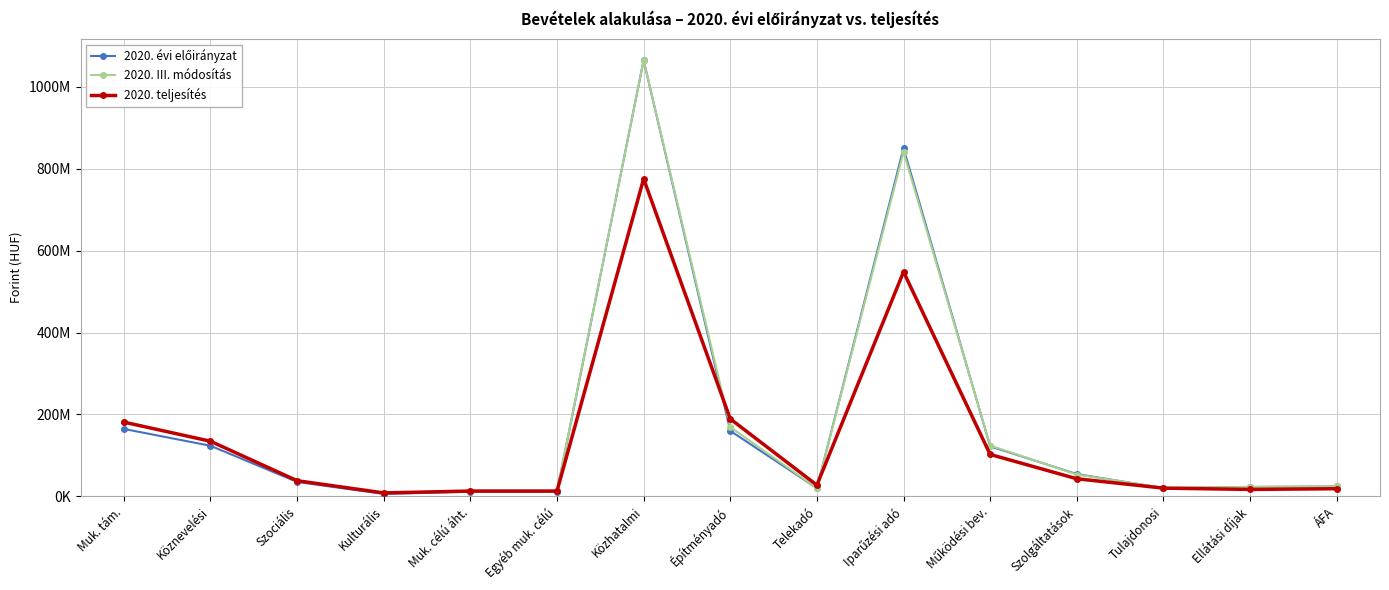

True or false: 2020. évi előirányzat has a value of 22970000 at Ellátási díjak.

True